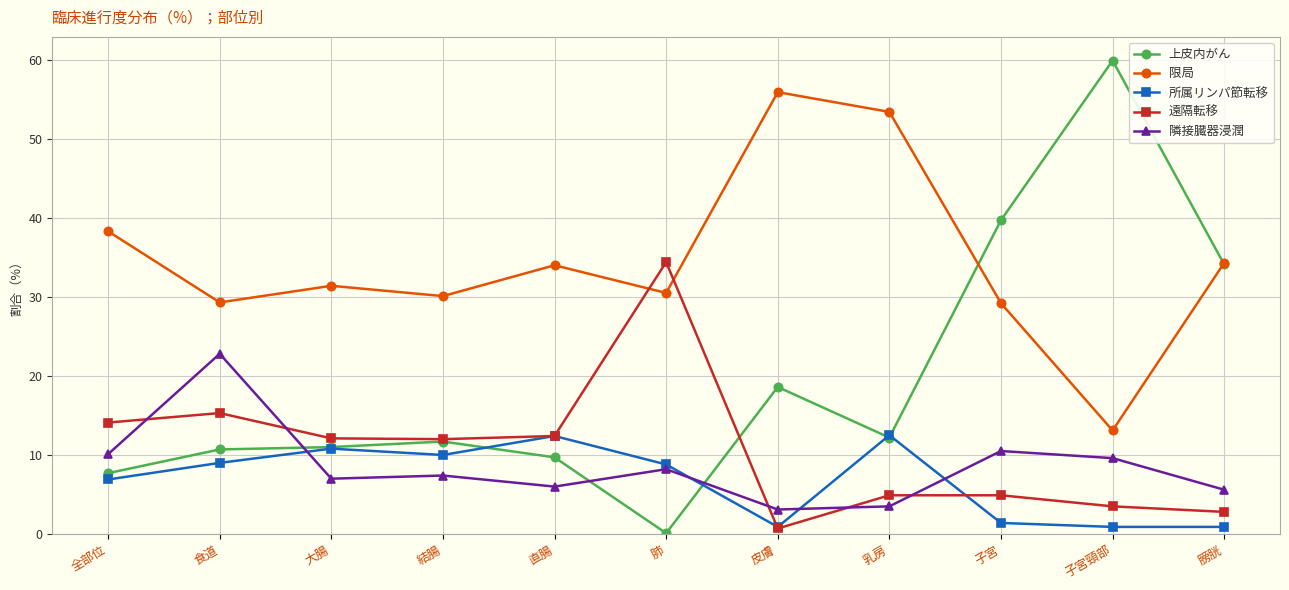

List the series in order of their peak value, lowest first.

所属リンパ節転移, 隣接臓器浸潤, 遠隔転移, 限局, 上皮内がん